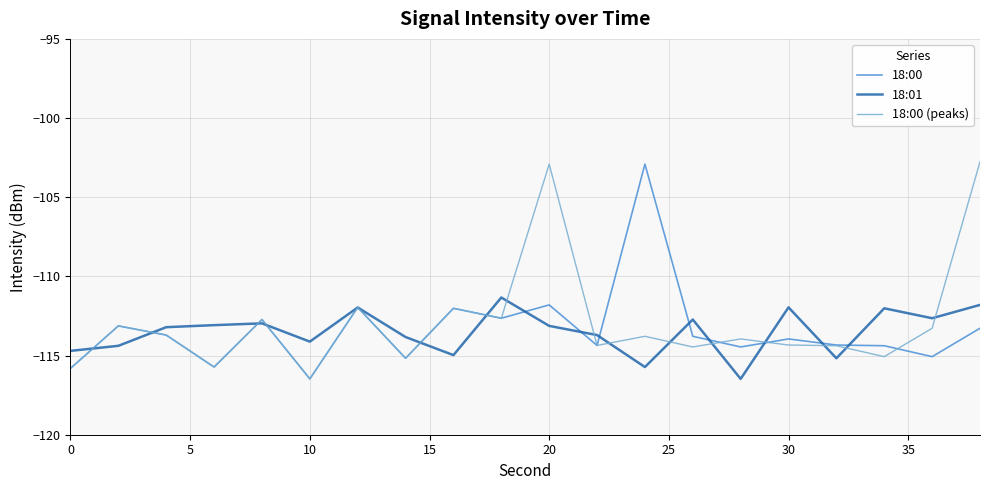

What is the smallest value displayed?

-116.5